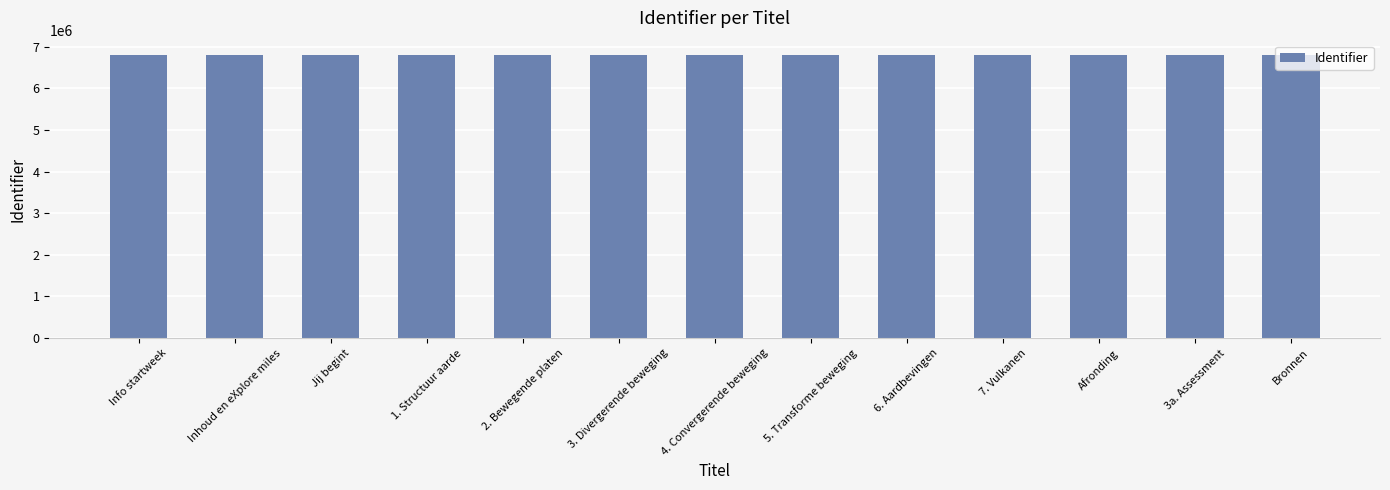

What is the label of the 1st bar from the right?

Bronnen